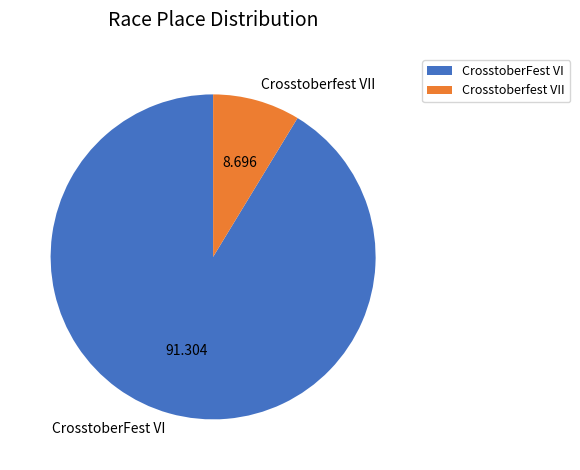

Rank the categories by value from lowest to highest.

Crosstoberfest VII, CrosstoberFest VI